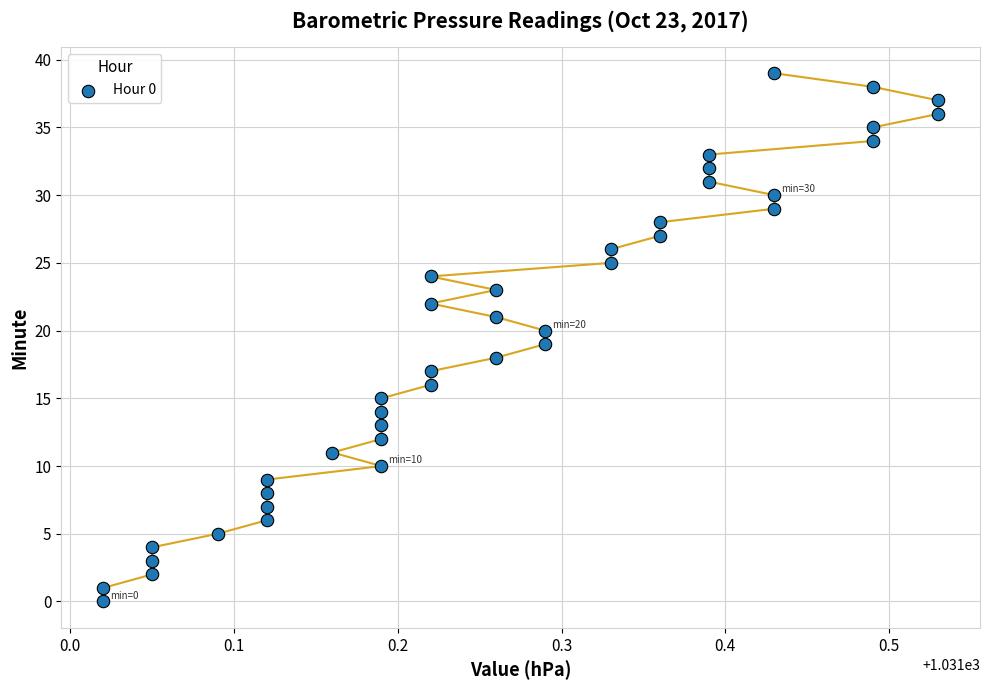

What is the range of Y values (max minus min)?

39